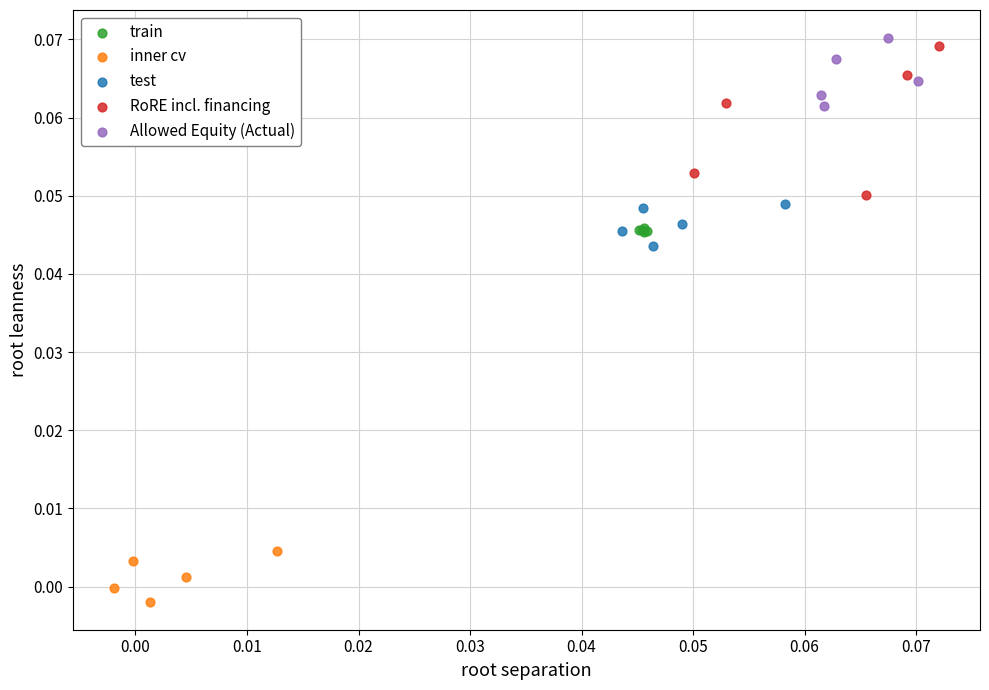

What are all the series names shown in the legend?

train, inner cv, test, RoRE incl. financing, Allowed Equity (Actual)